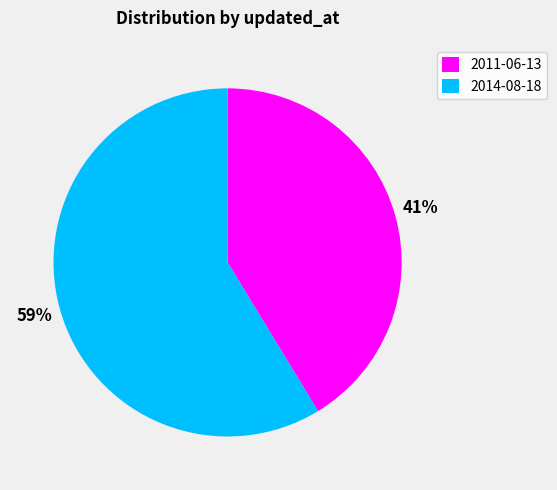

Is the sum of 2011-06-13 and 2014-08-18 greater than half?

Yes